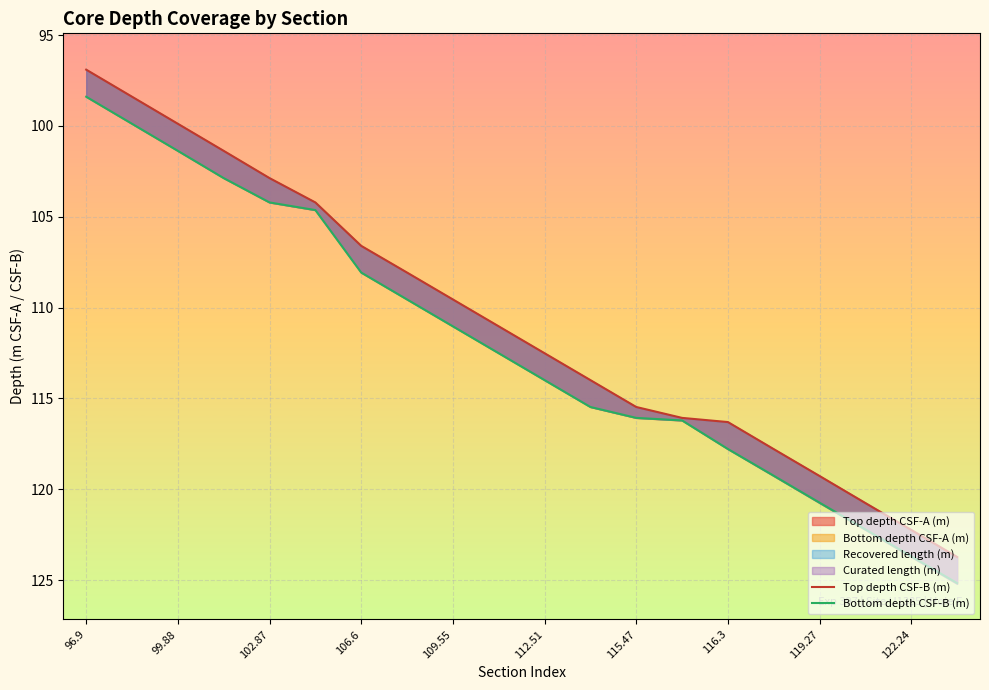

The Top depth CSF-B (m) series shows 155.4 at 109.55. True or false?

False